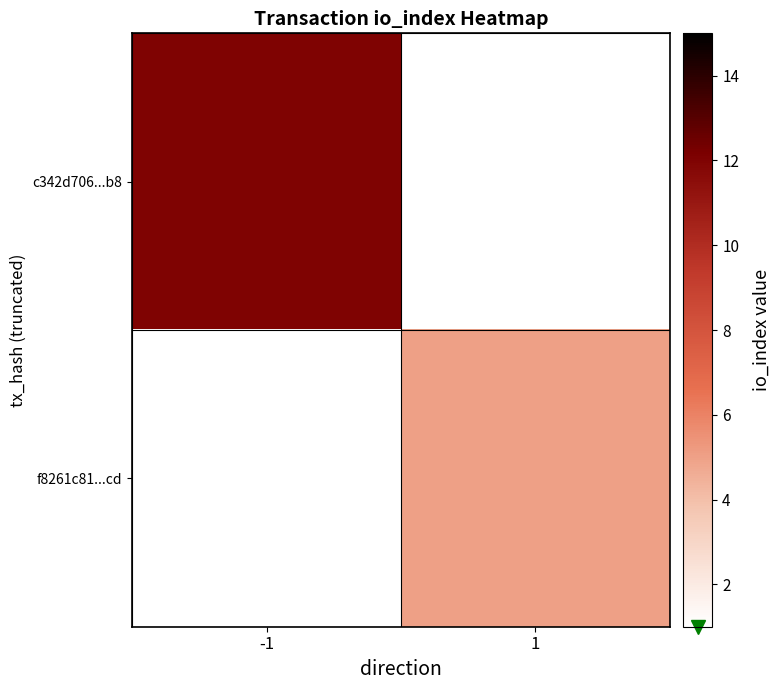

The c342d706...b8 series shows 12.0 at -1. True or false?

True